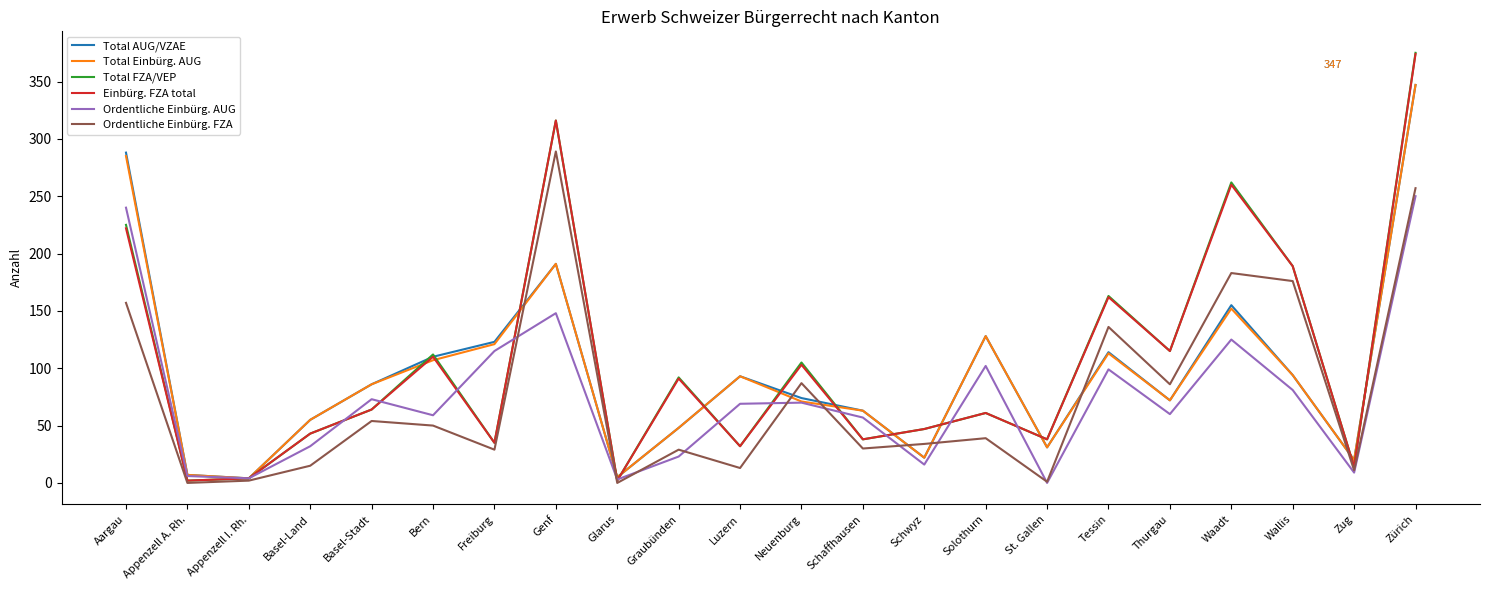

What are all the series names shown in the legend?

Total AUG/VZAE, Total Einbürg. AUG, Total FZA/VEP, Einbürg. FZA total, Ordentliche Einbürg. AUG, Ordentliche Einbürg. FZA